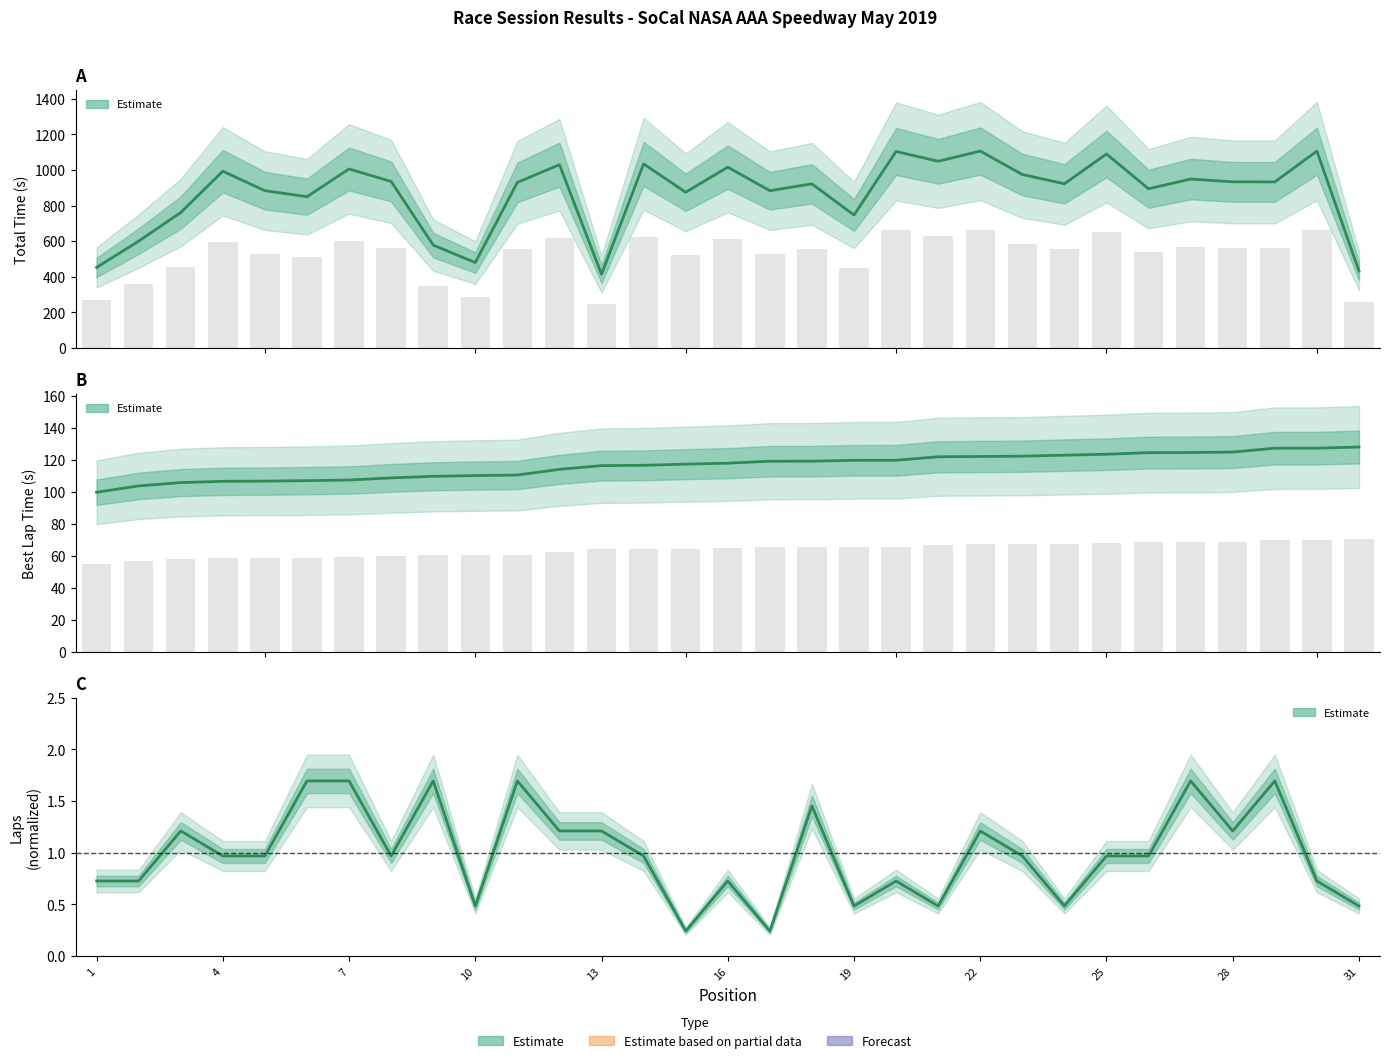

What is the sum of the Best Lap time values at 12 and 25?

240.9